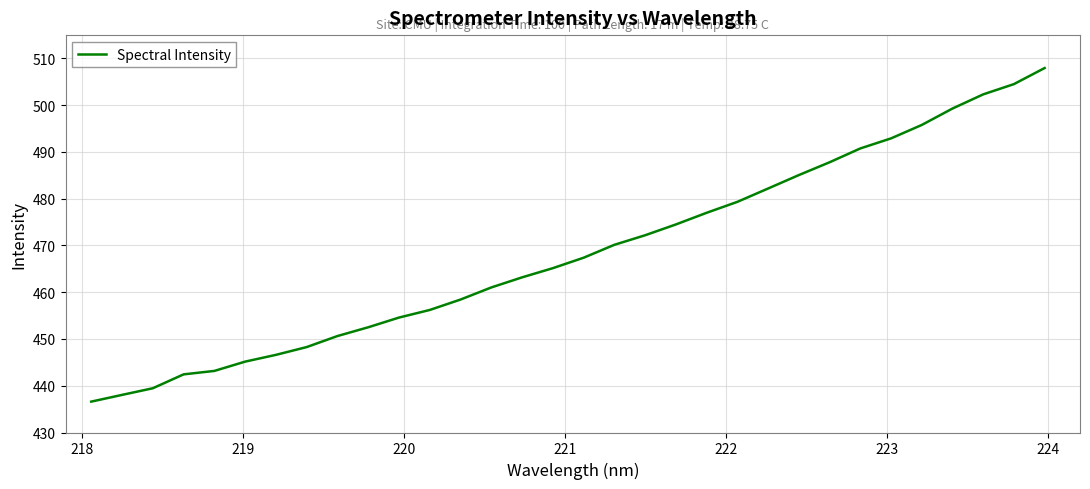

What is the maximum value shown in the chart?

508.0